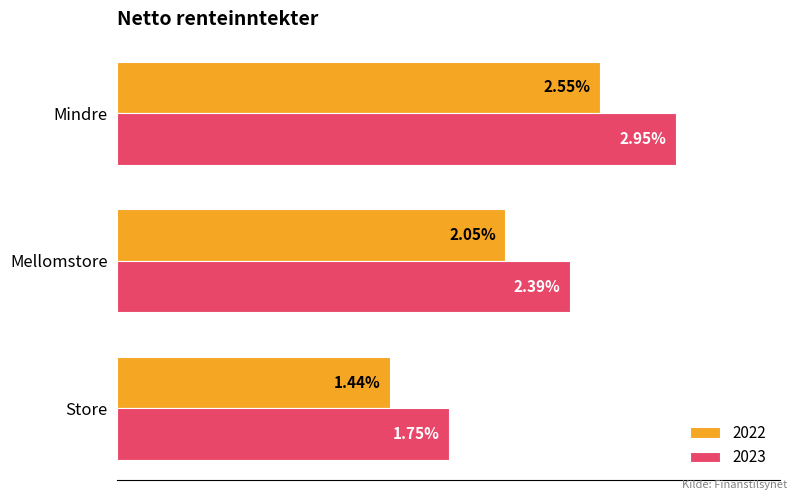

At which label does 2022 reach its peak?

Mindre